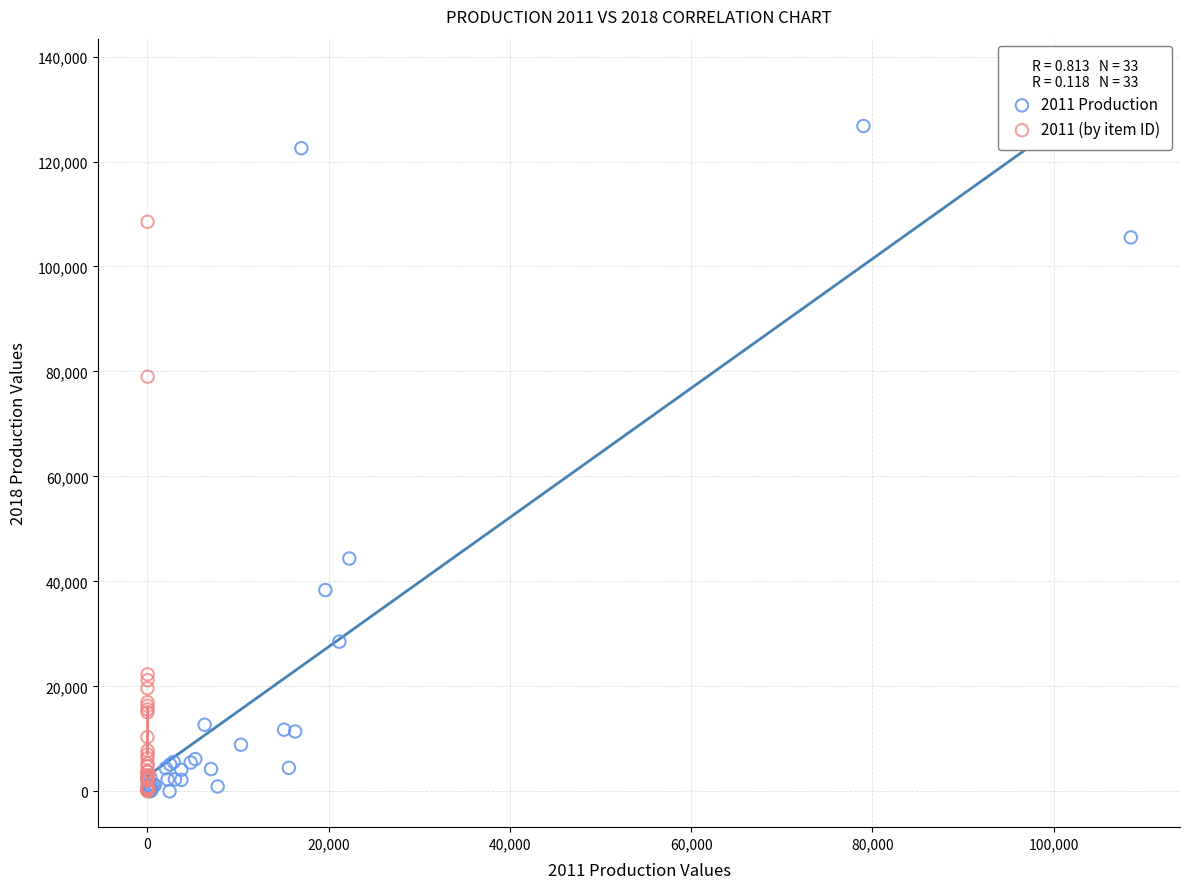

Which series contains the highest Y value?

2011 Production